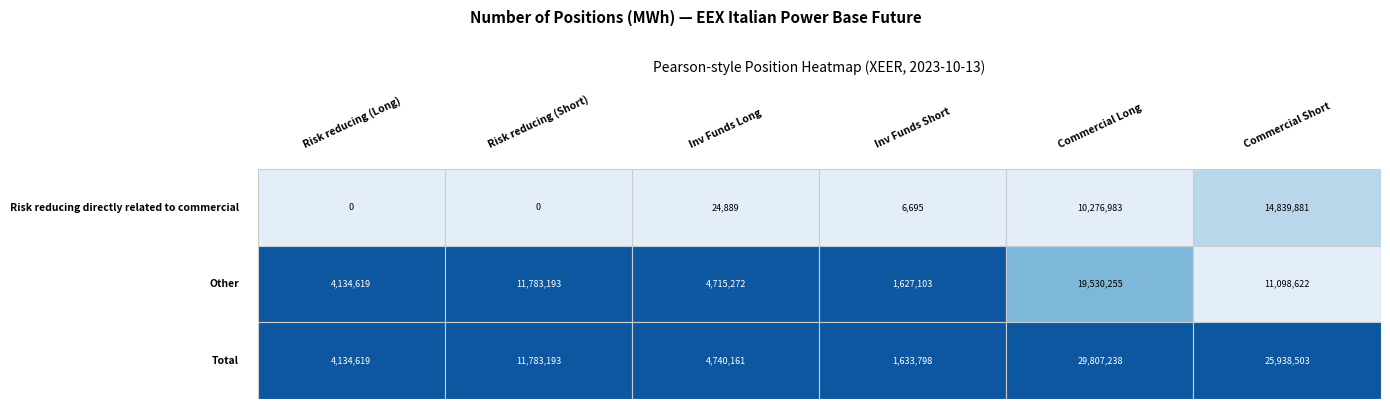

At how many categories does at least one series exceed 6441720?

3